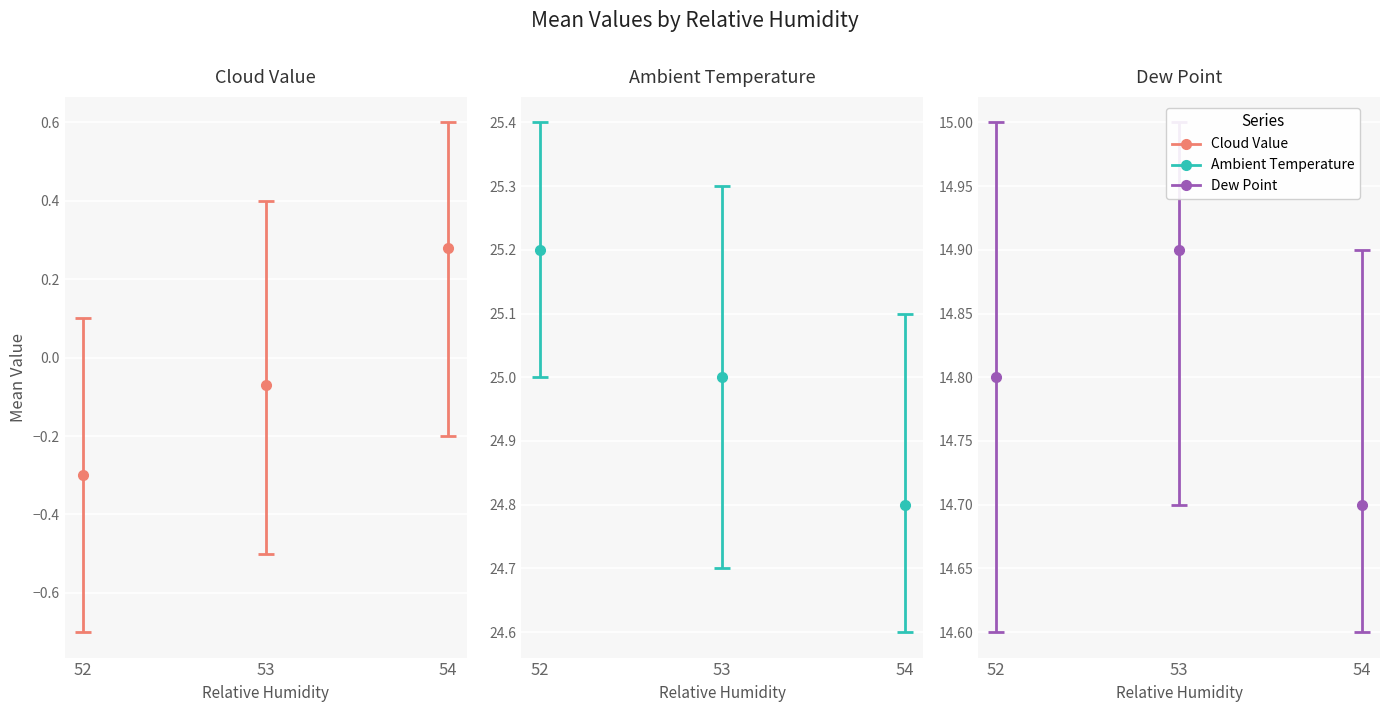

What is the maximum value for Ambient Temperature?

25.2